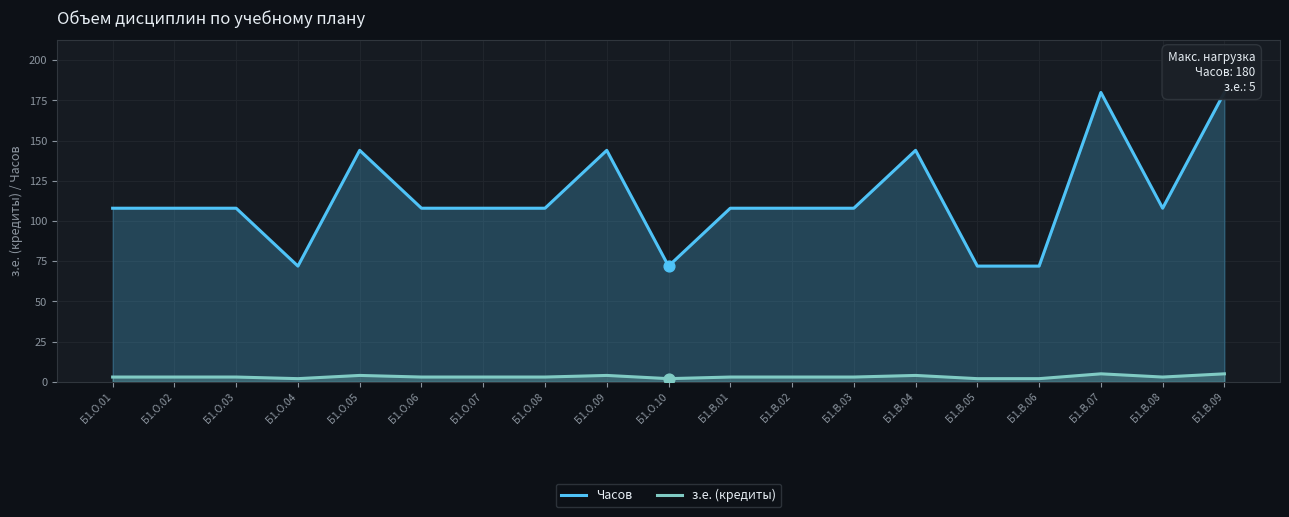

Which series reaches the maximum Y coordinate?

Часов